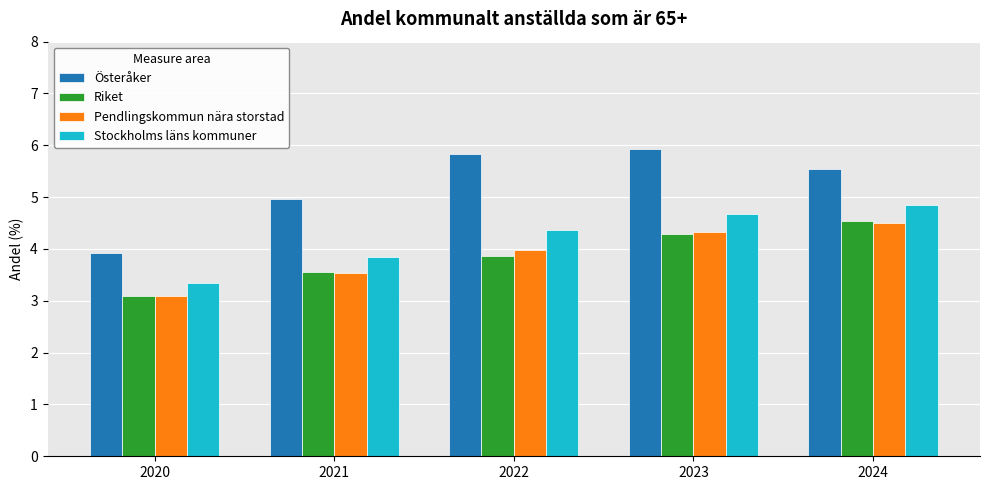

The value of Pendlingskommun nära storstad at 2021 is 3.5. True or false?

True